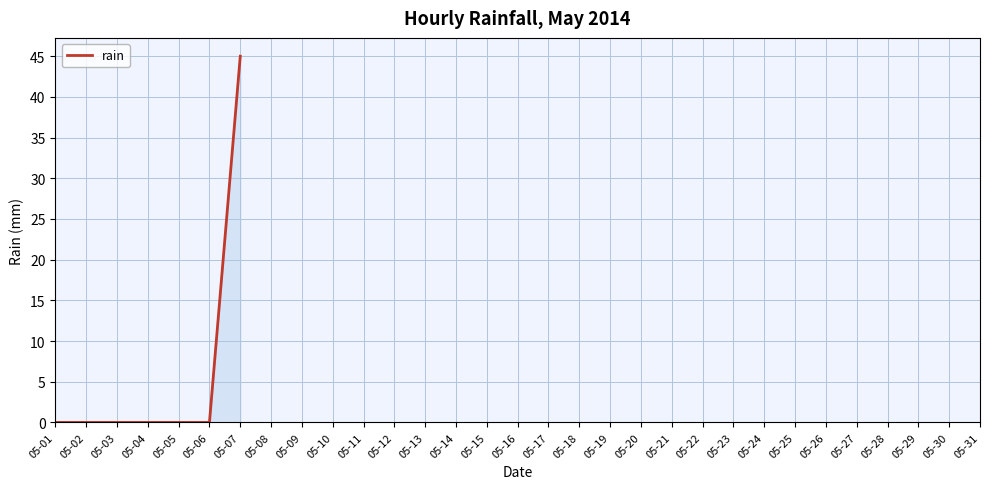

At which category does the chart reach its peak across all series?

05-07